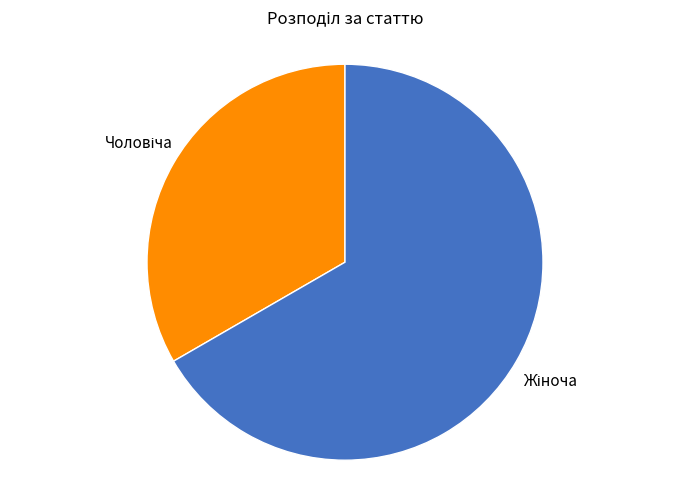

Is there any slice that represents more than half of the pie?

Yes